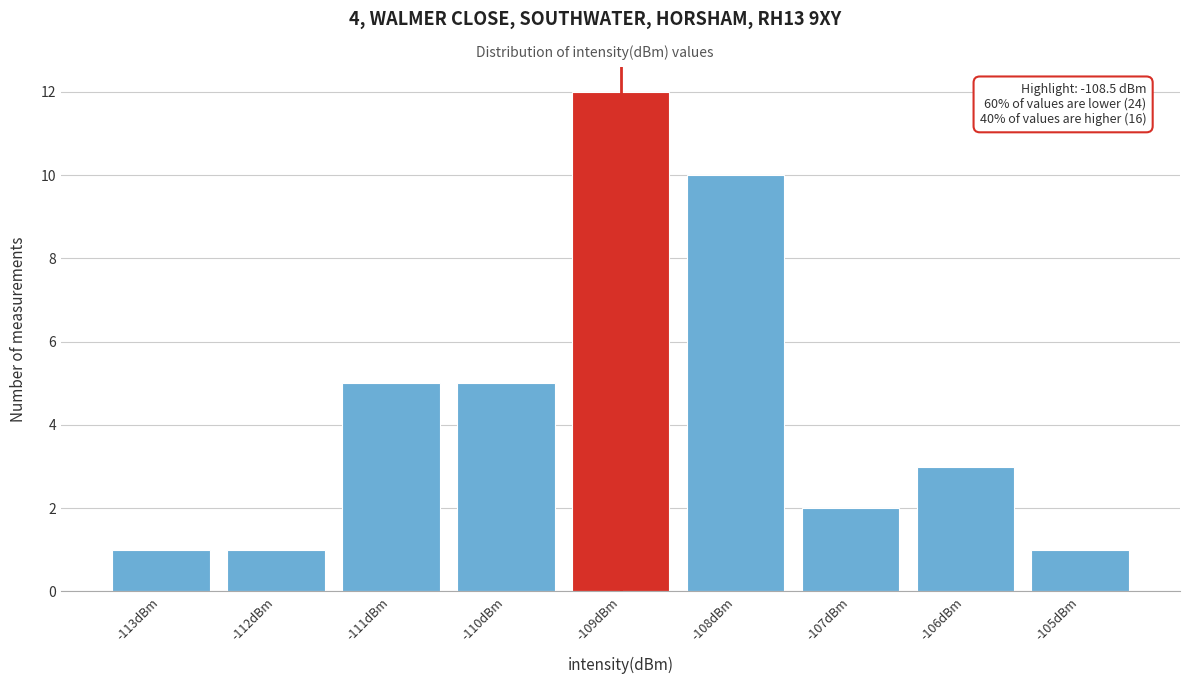

Reading right to left, what are all the values shown in this chart?

-105dBm=1	-106dBm=3	-107dBm=2	-108dBm=10	-109dBm=12	-110dBm=5	-111dBm=5	-112dBm=1	-113dBm=1